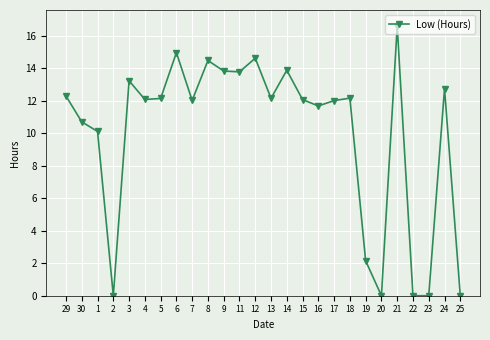

What is the value of the 3rd point from the left?

10.1